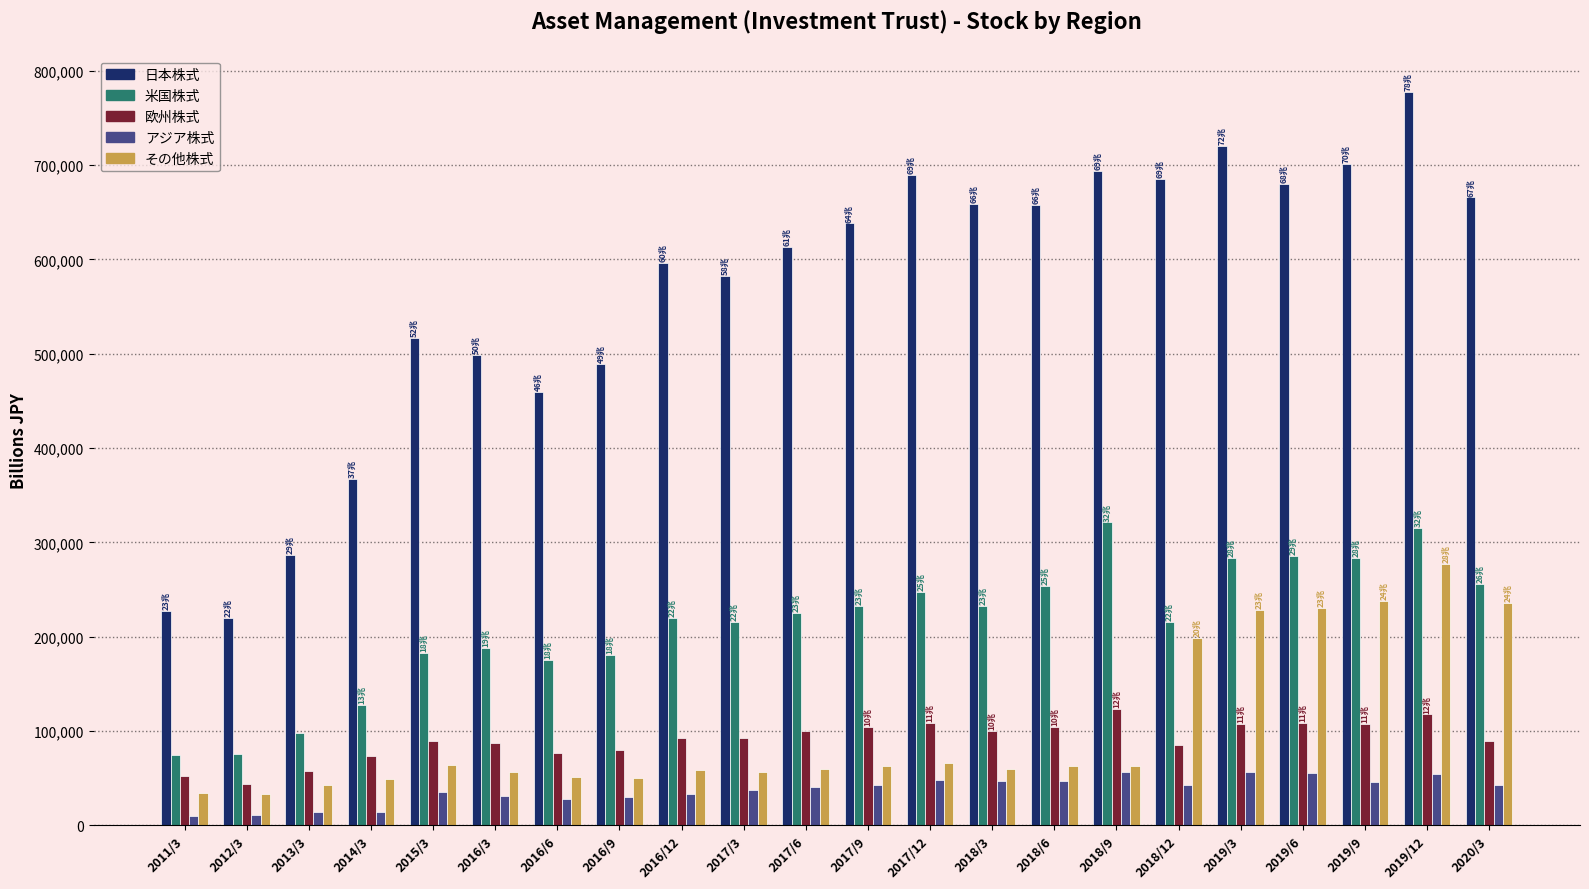

What is the total value across all series at 2014/3?

631953.1